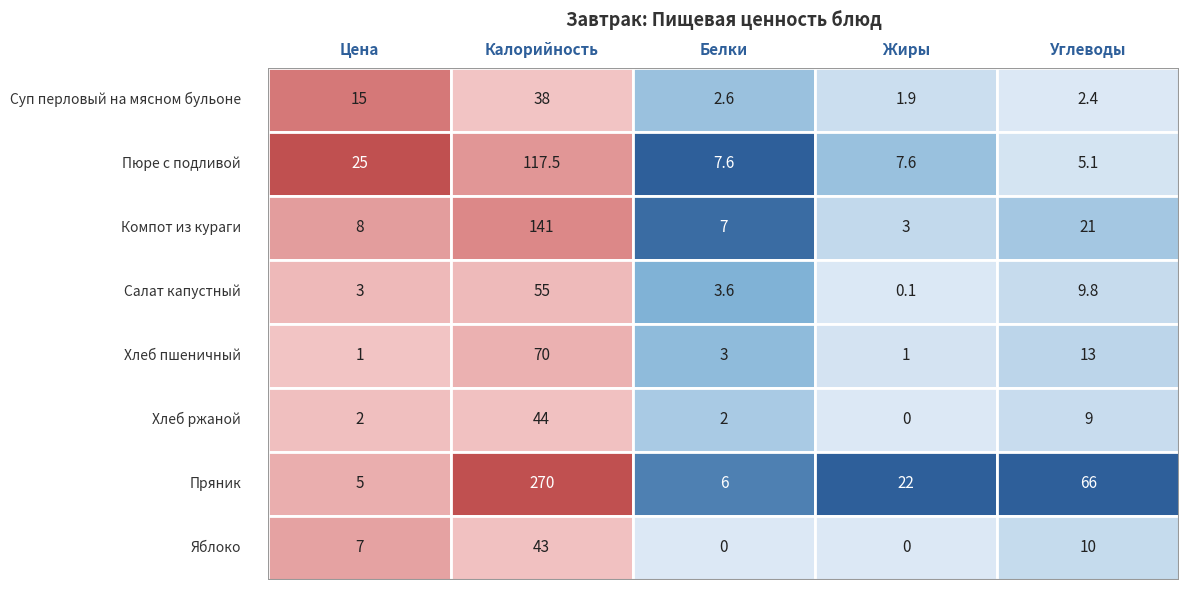

Which has a higher value, Компот из кураги or Хлеб пшеничный?

Компот из кураги